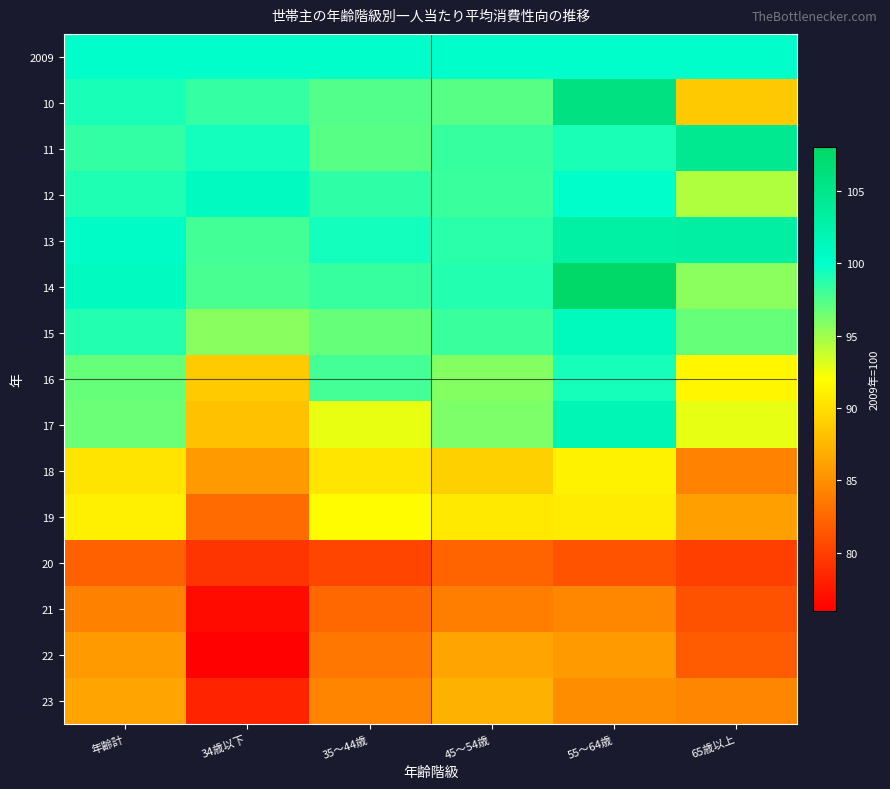

At which category is the sum across all series the highest?

55～64歳